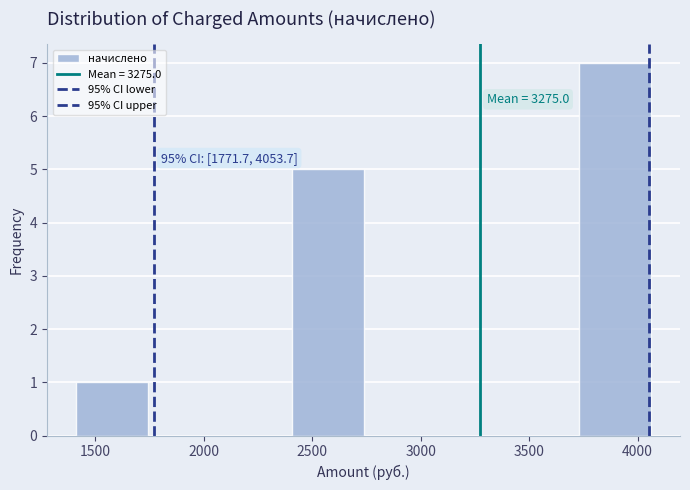

Over which range of the x-axis is the bar tallest?

3750 to 4050